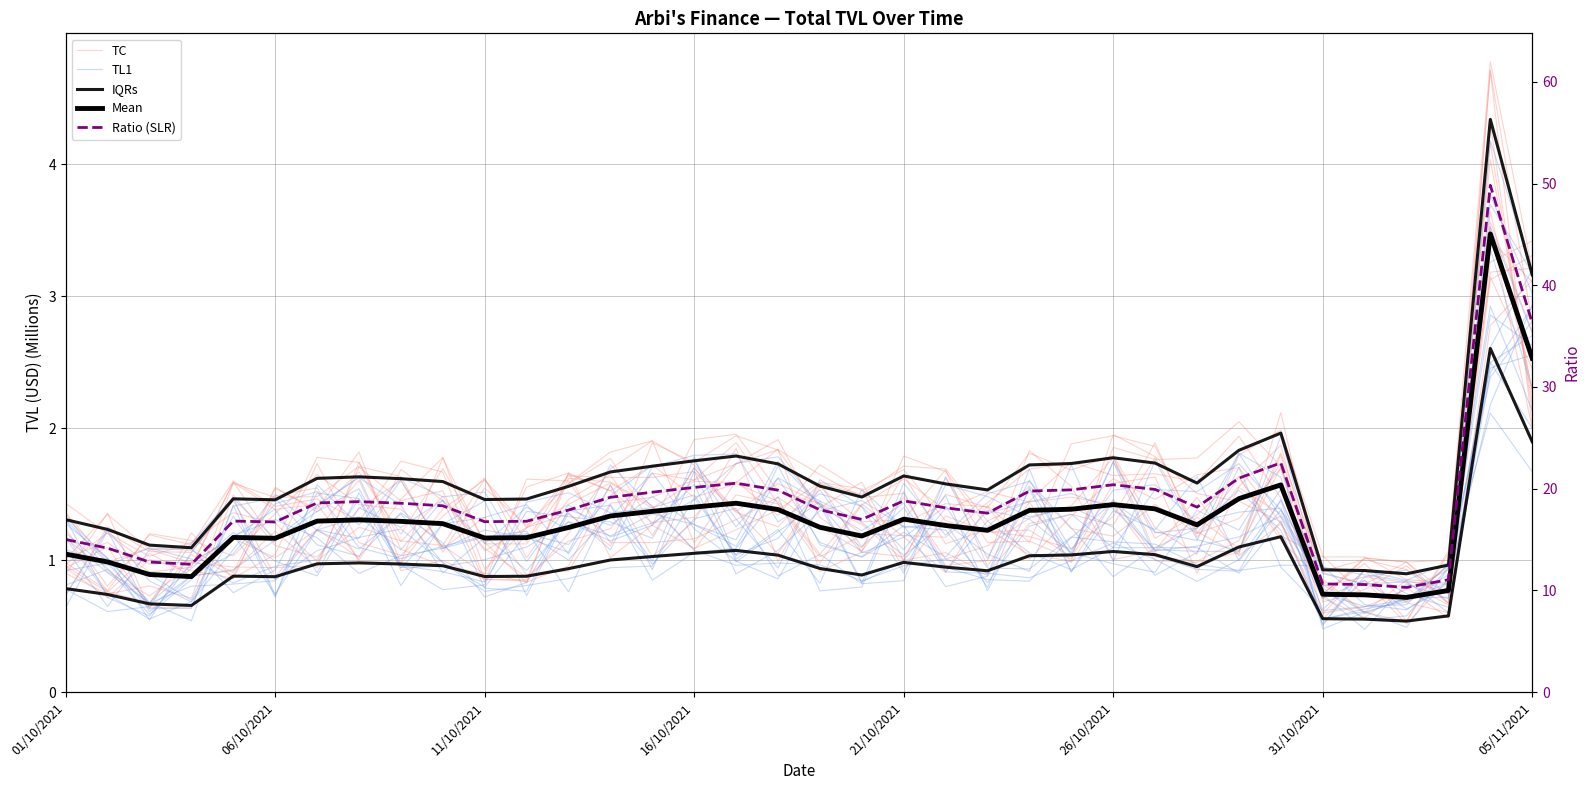

What is the highest value of the Ratio (SLR) series?

49.8